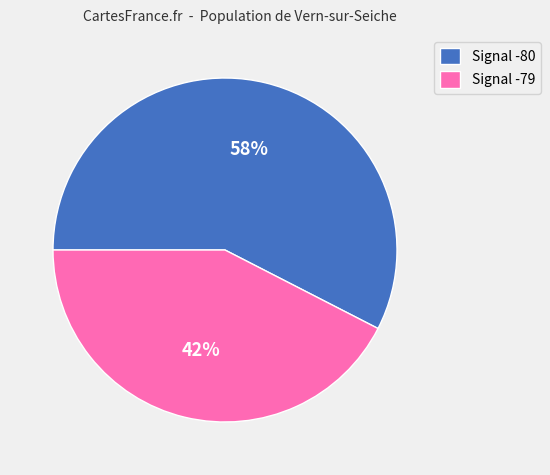

Which category has the smallest portion of the pie?

Signal -79